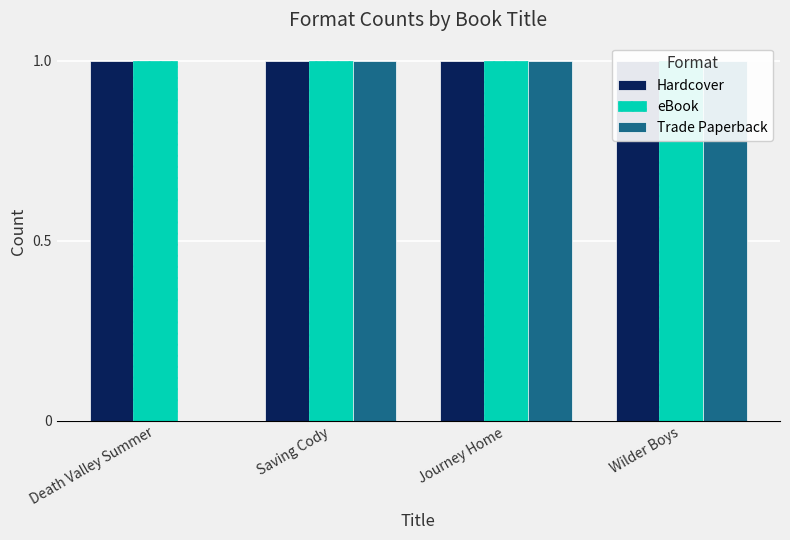

What is the difference between the Trade Paperback values at Death Valley Summer and Journey Home?

1